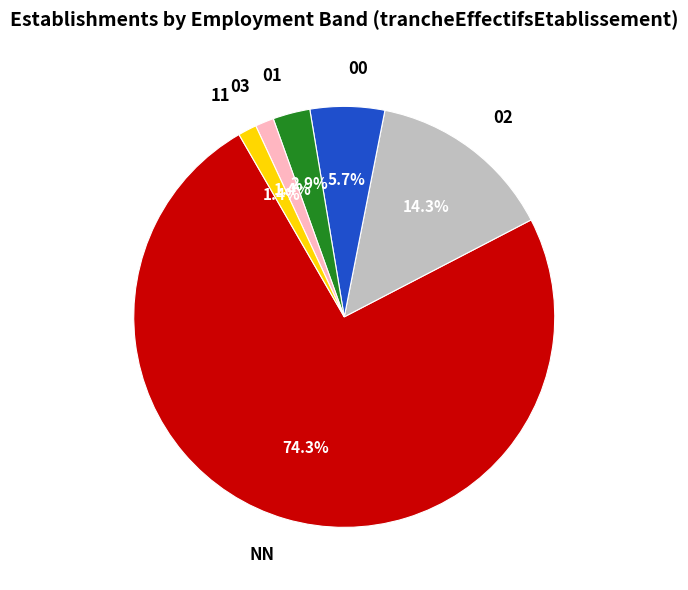

To the nearest percent, what portion does NN represent?

74%